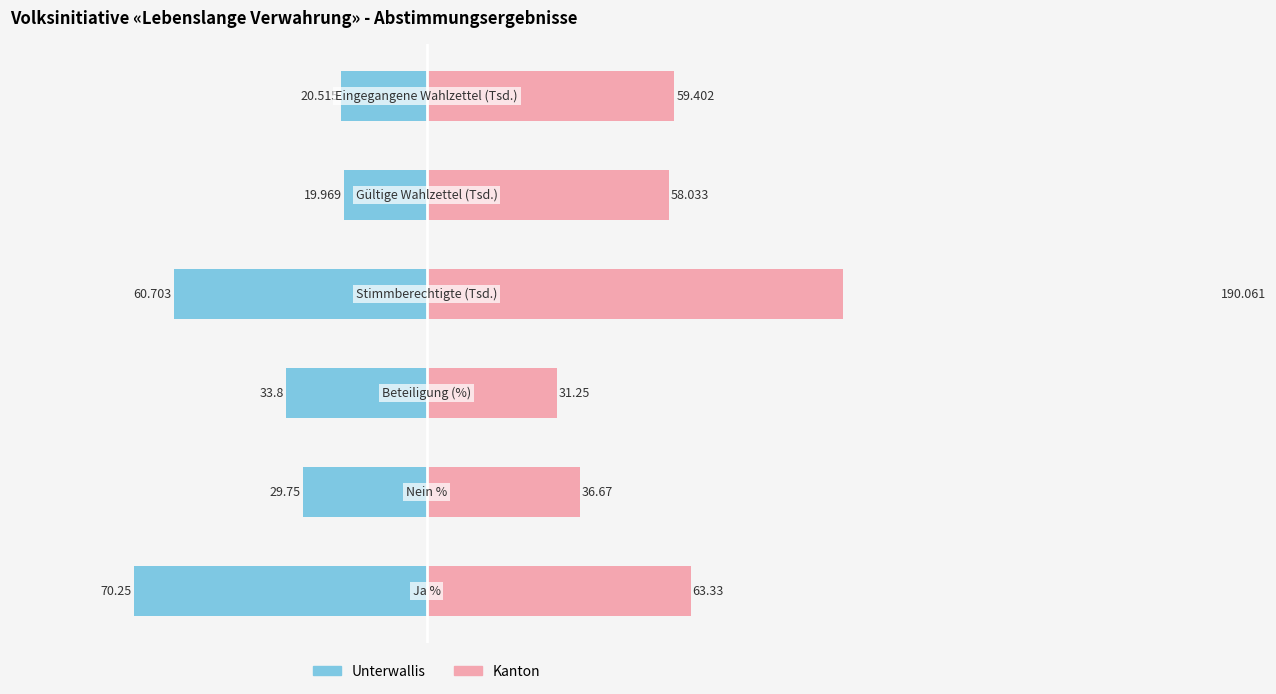

What is the maximum value shown in the chart?

190.1